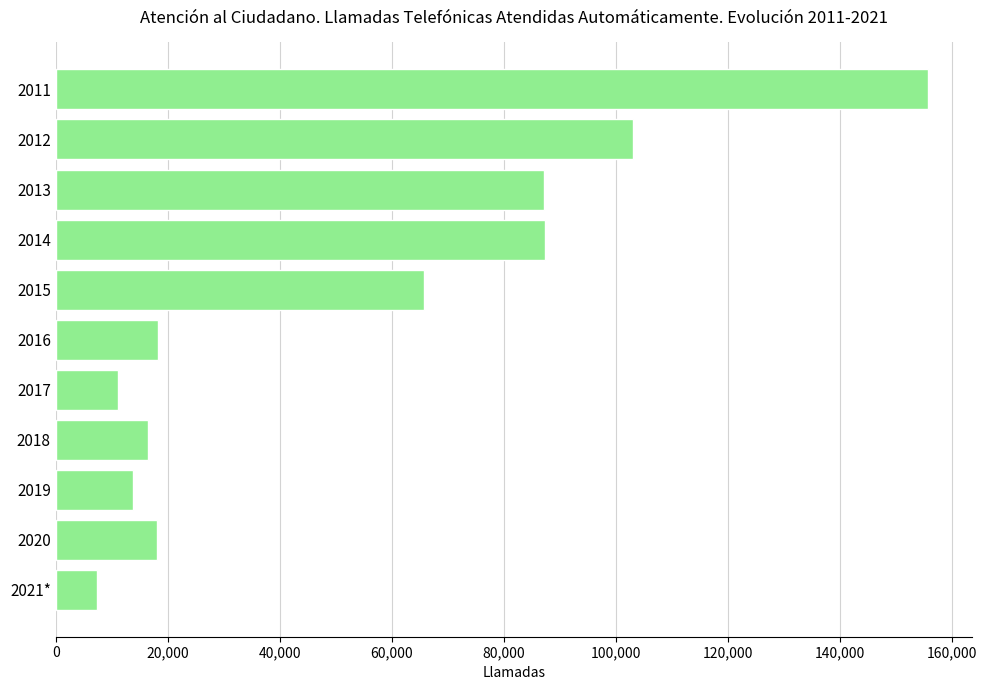

Is it true that the value at 2018 is 16446?

True